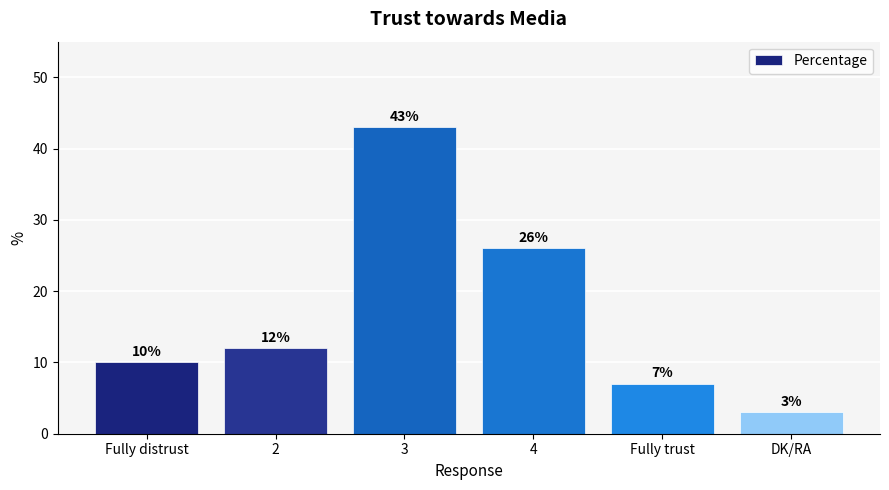

How many values are below 12?

3